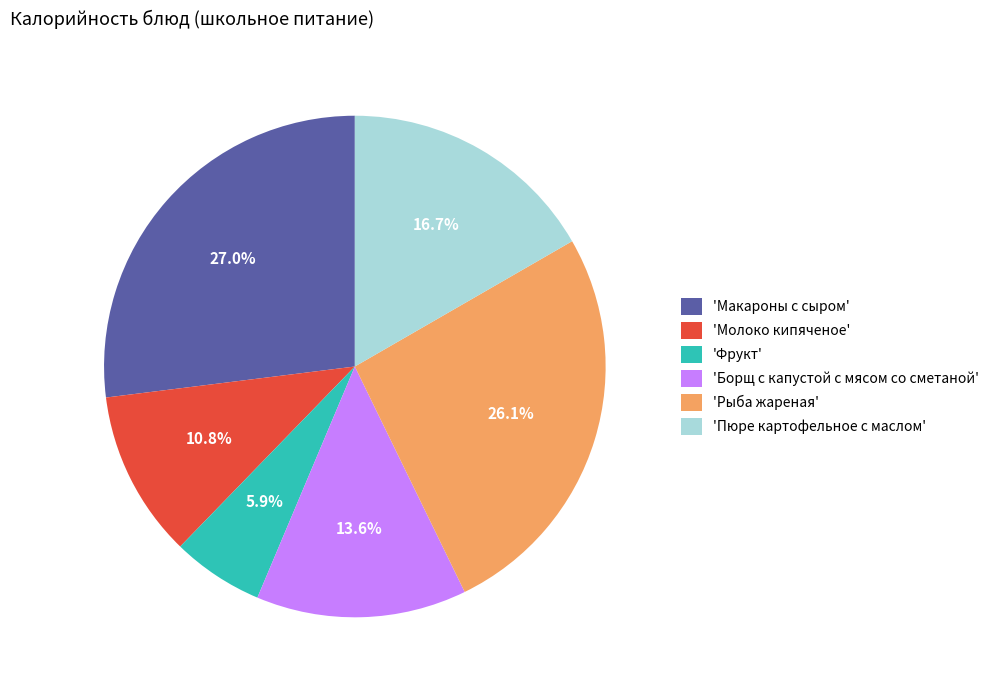

What percentage is NOT represented by 'Пюре картофельное с маслом'?

83.3%